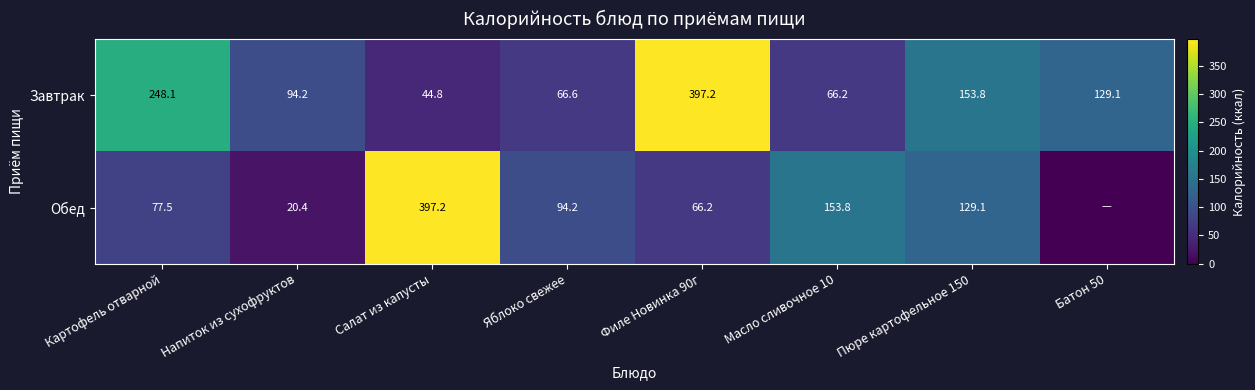

Is the value of Завтрак at Картофель отварной greater than the value of Обед at Напиток из сухофруктов?

Yes